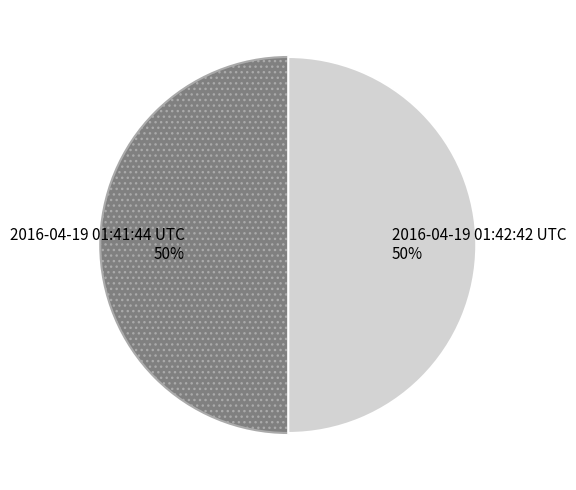

What percentage is the 2016-04-19 01:42:42 UTC slice, to the nearest percent?

50%